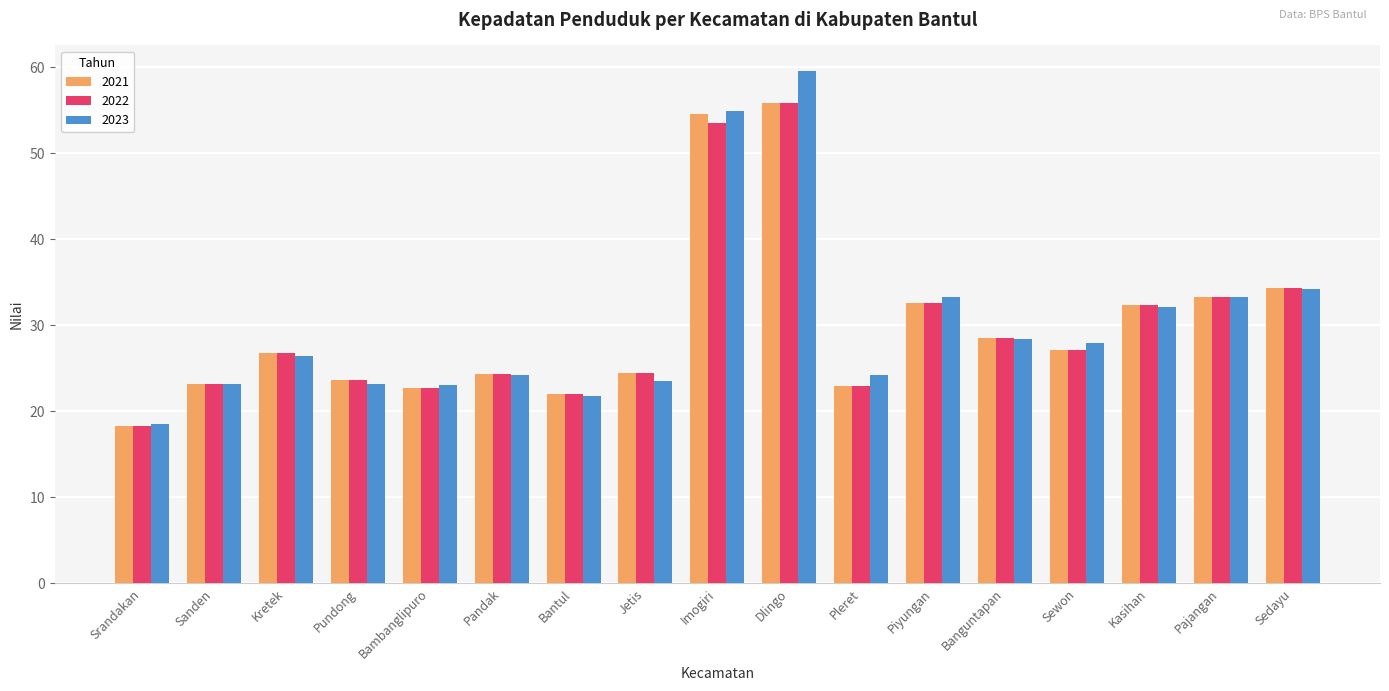

How many groups of bars are there?

17